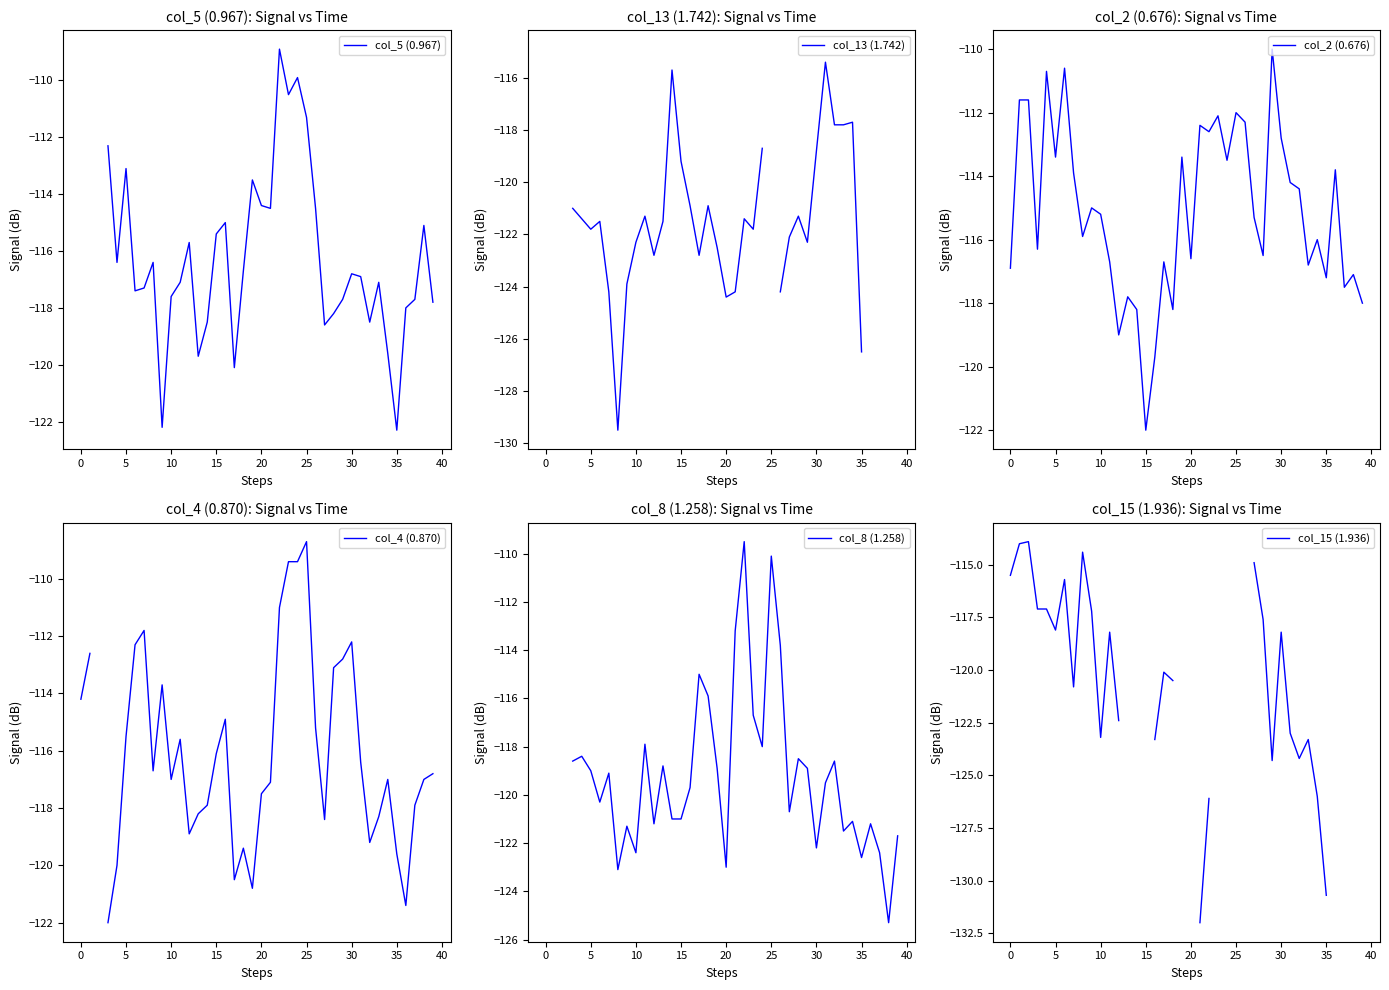

Is it true that col_2 (0.676) equals -117.2 at 35?

True